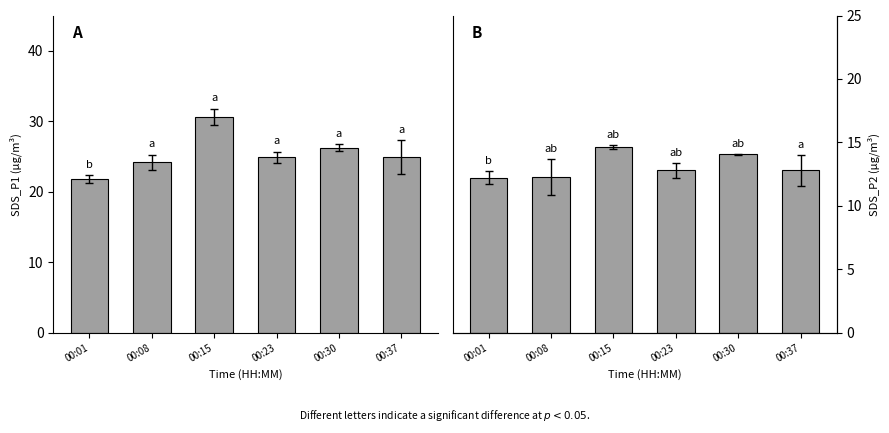

Between 00:23 and 00:30, which is larger?

00:30